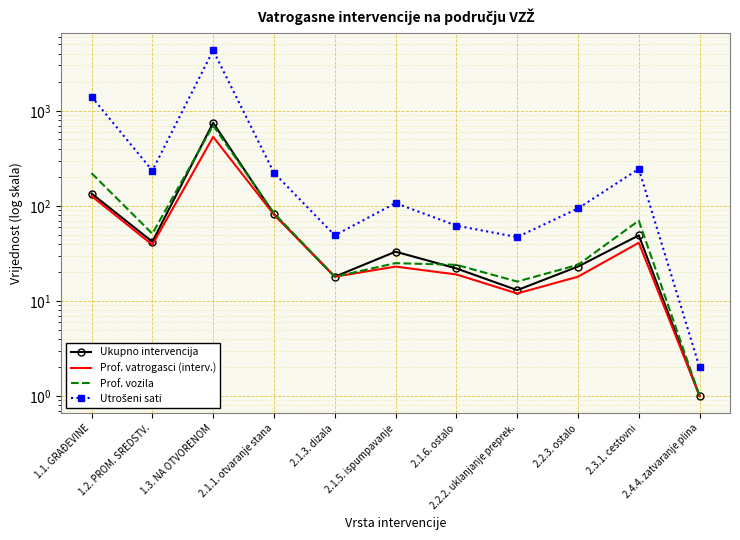

What is the sum of all Prof. vatrogasci (interv.) values?

911